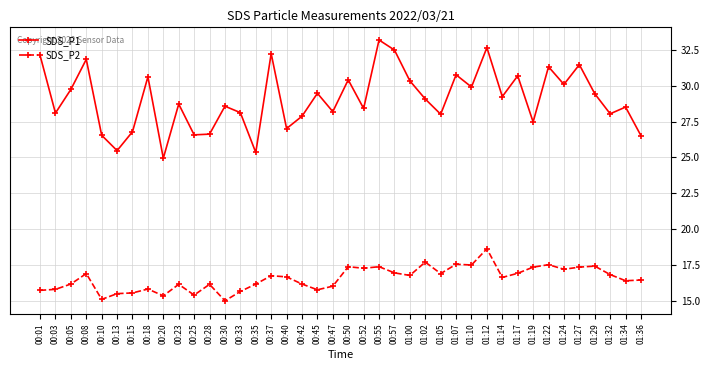

True or false: SDS_P2 and SDS_P1 intersect in this chart.

False